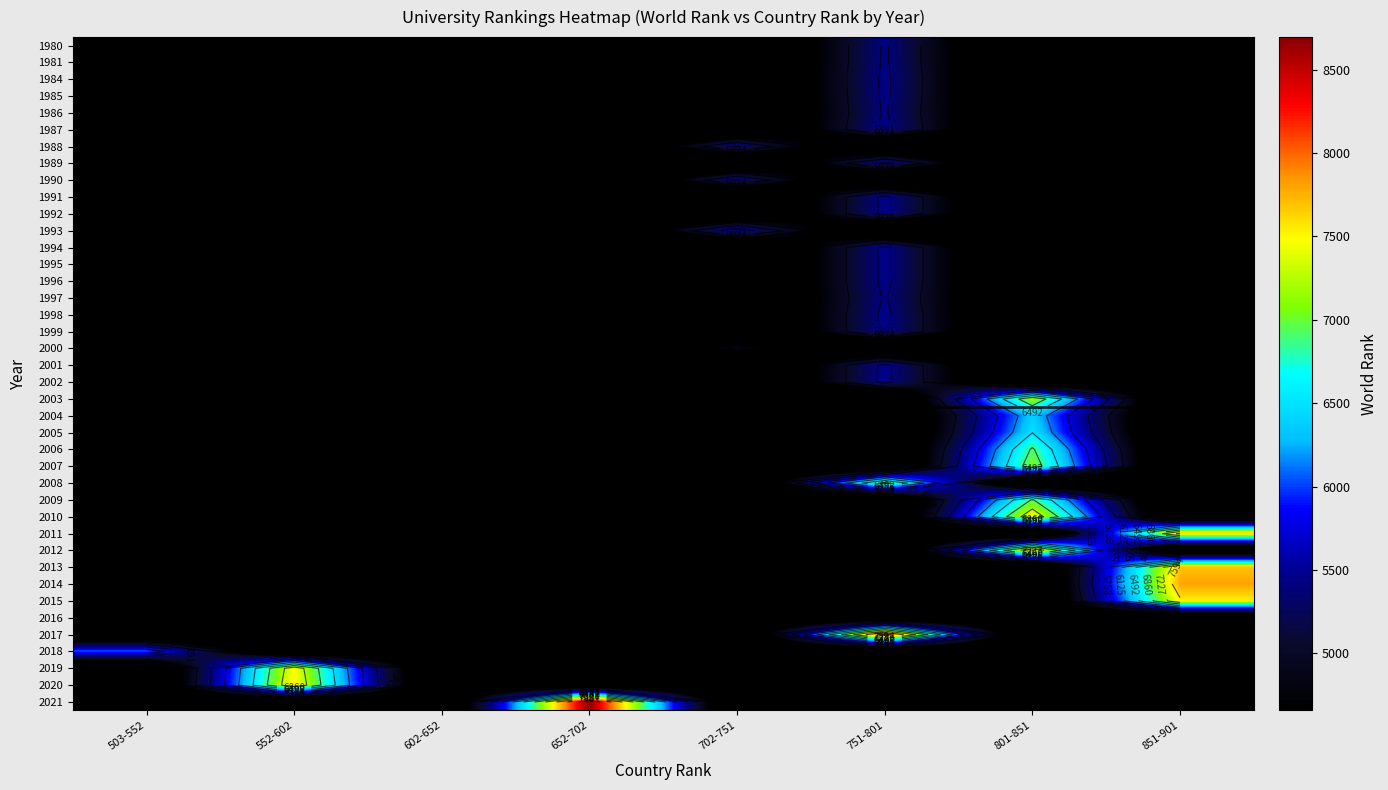

At how many categories does at least one series exceed 5810?

6